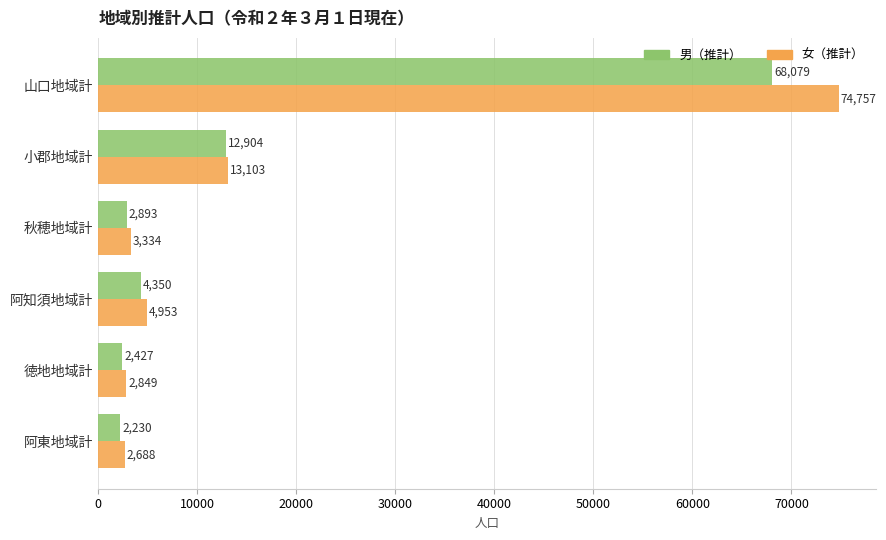

How many series are shown in this chart?

2